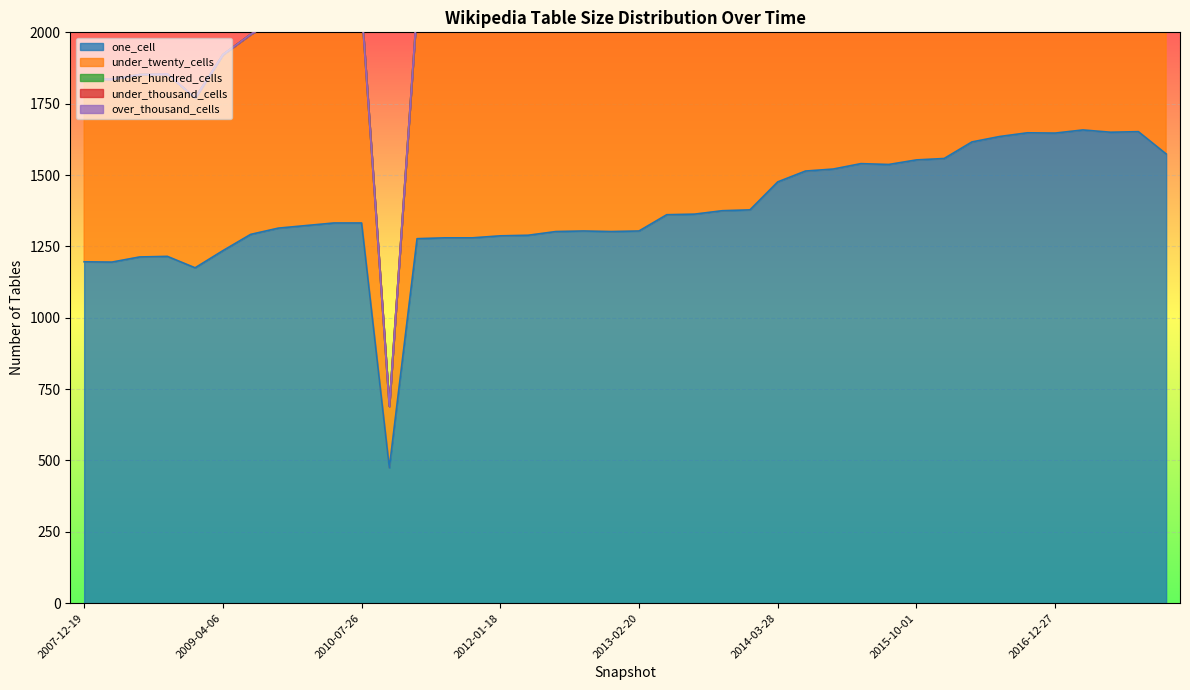

The under_hundred_cells series shows 5 at 2017-07-24. True or false?

False